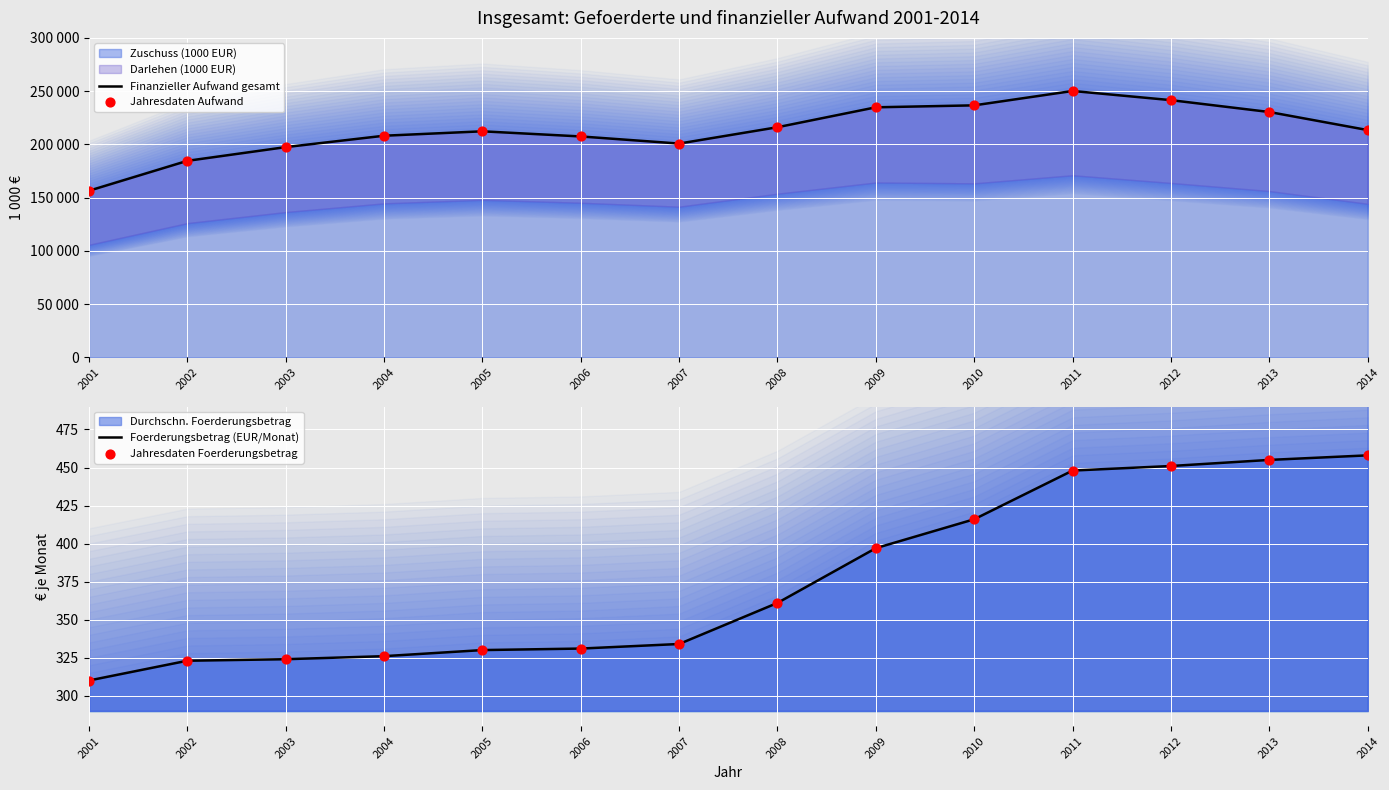

Which series reaches the maximum Y coordinate?

Finanzieller Aufwand gesamt